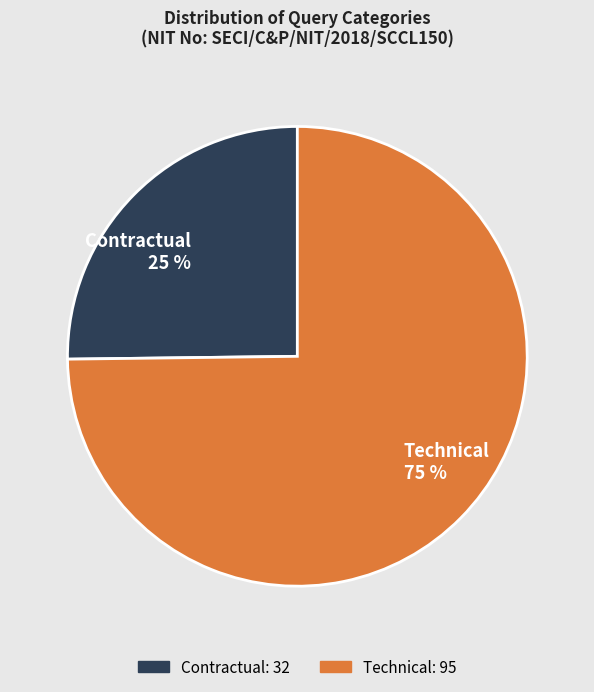

To the nearest percent, what portion does Contractual represent?

25%